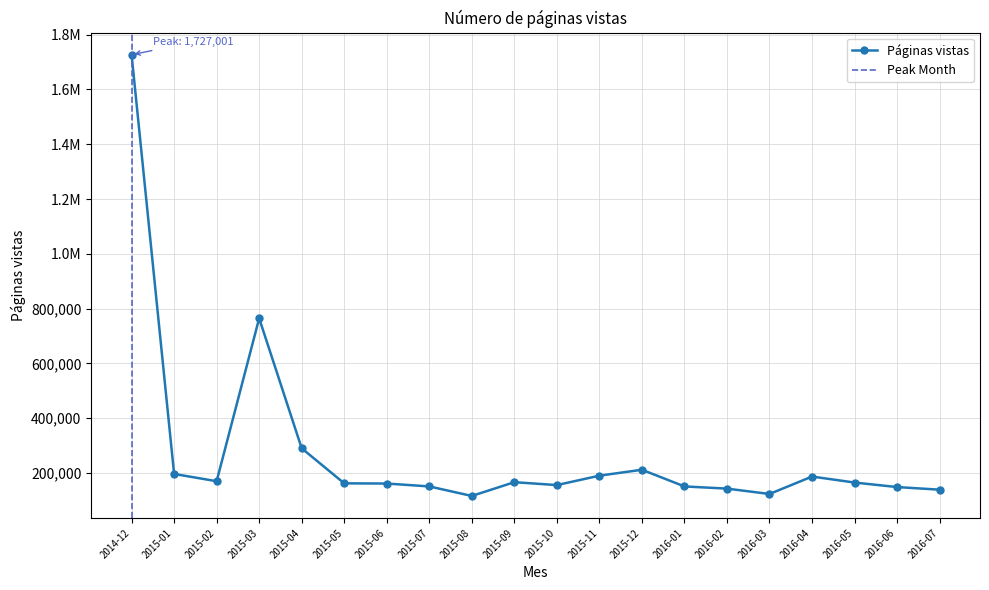

Which category has the lowest value across all series?

2015-08